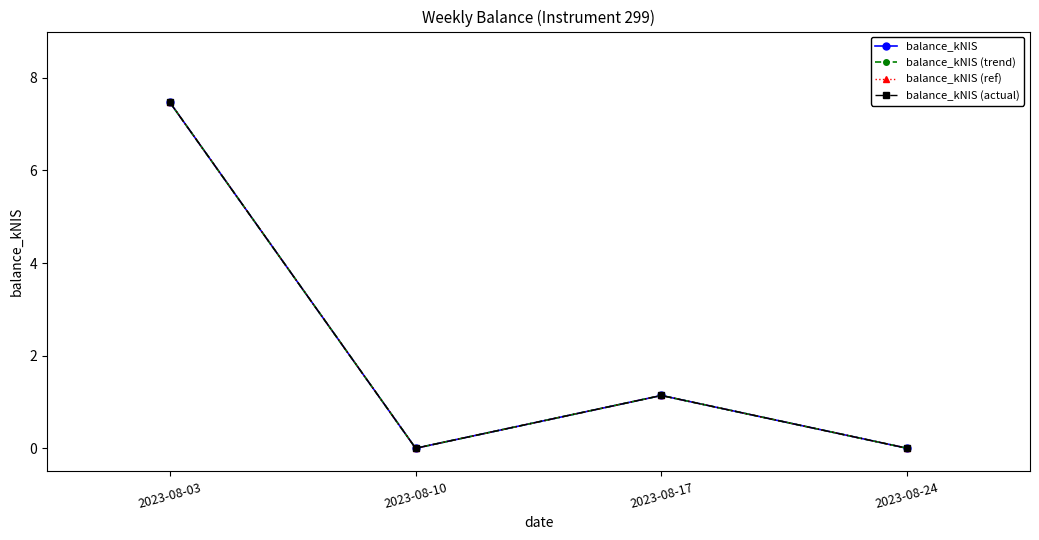

Does the chart have visible grid lines?

No